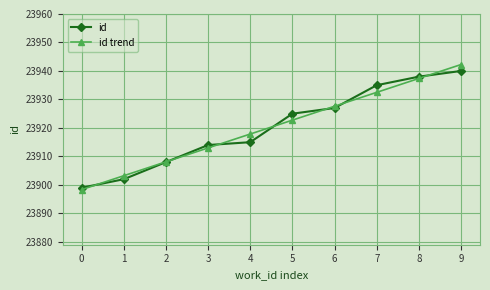

What is the difference between the second highest and second lowest values in the id trend series?

34.2